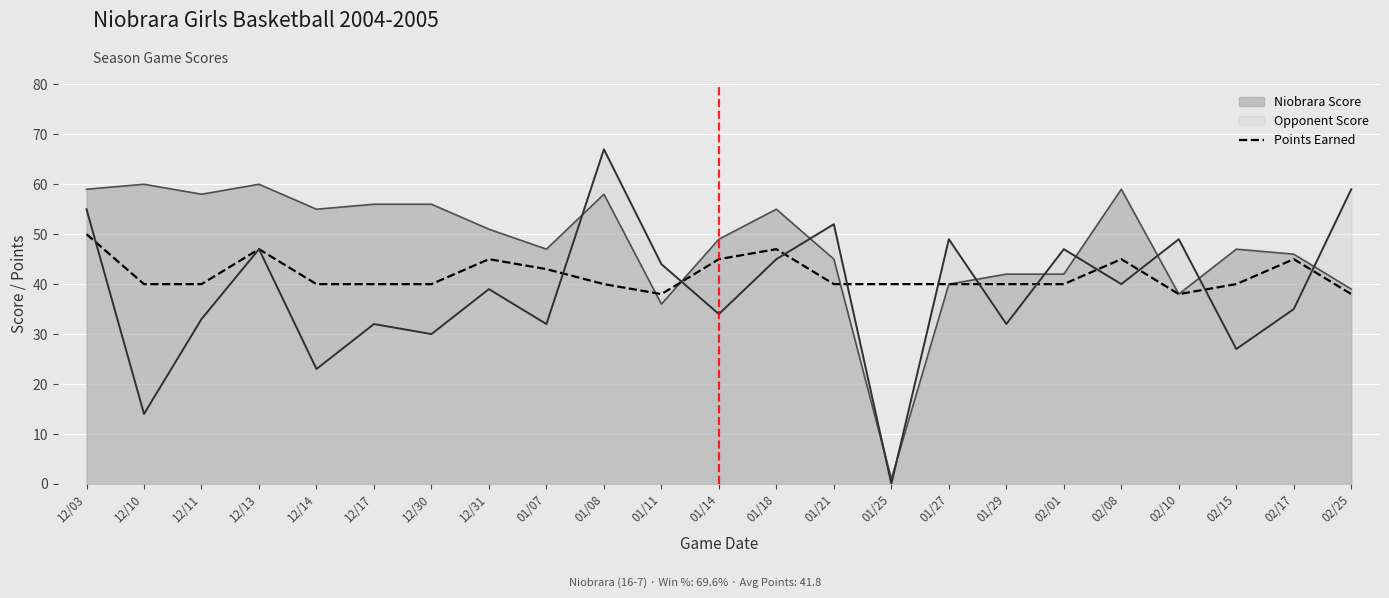

Reading left to right, what are all the values shown in this chart?

50	40	40	47	40	40	40	45	43	40	38	45	47	40	40	40	40	40	45	38	40	45	38